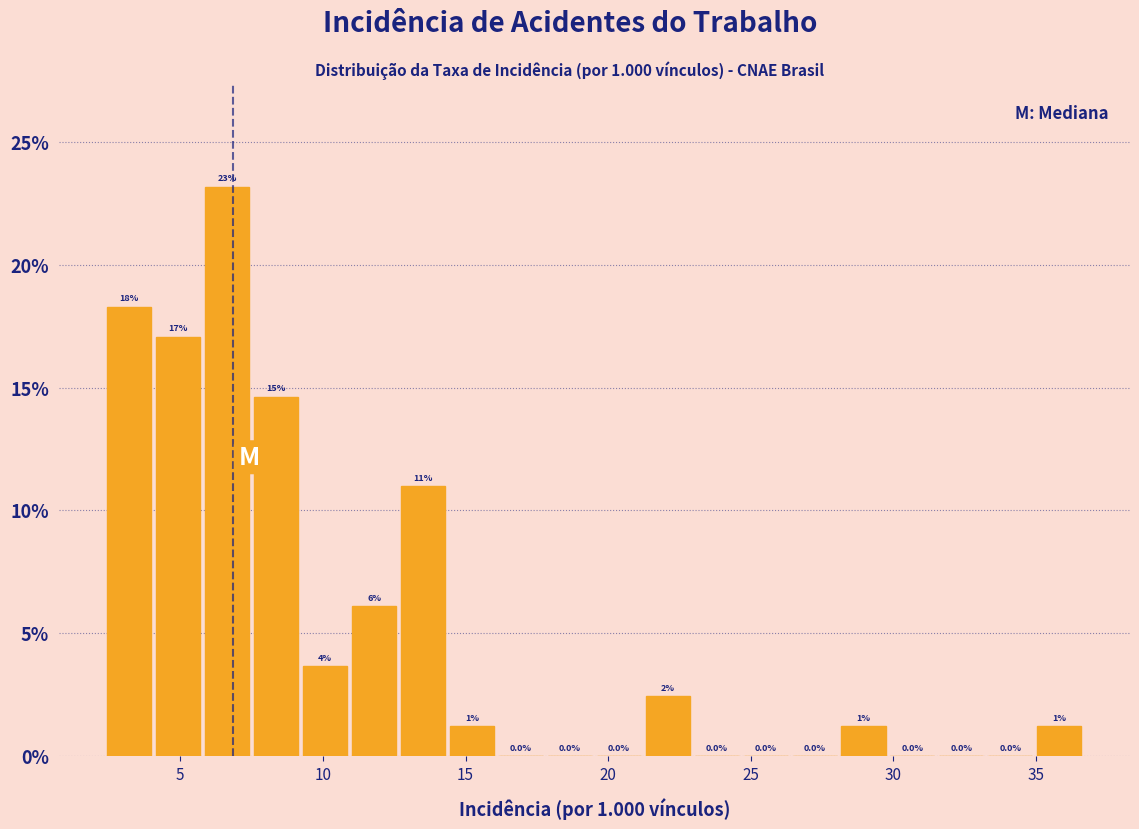

Read against the x-axis, roughly where is the centre of the tallest bar?

6.5